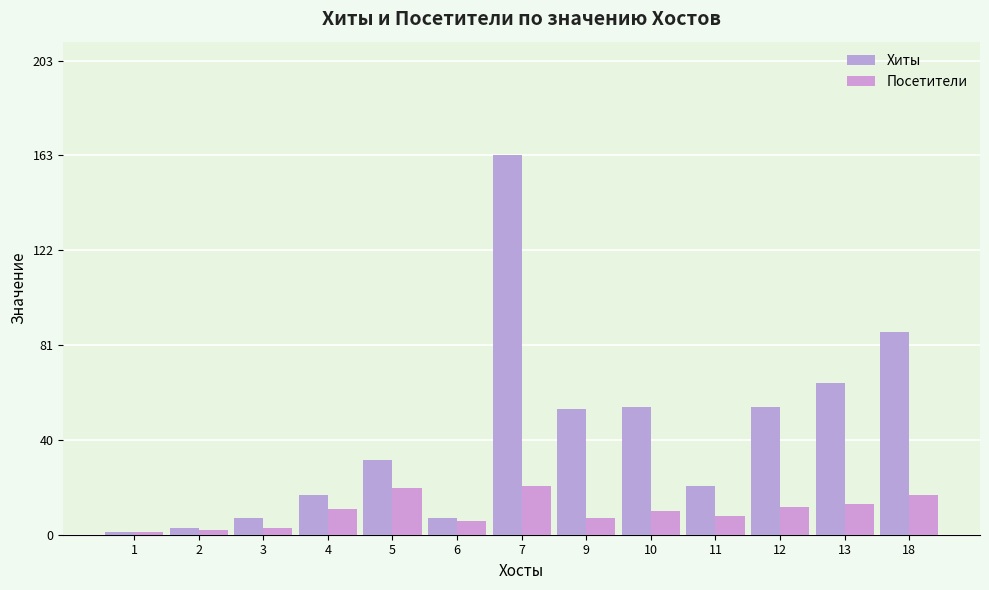

Between 11 and 12, which series saw the biggest shift?

Хиты